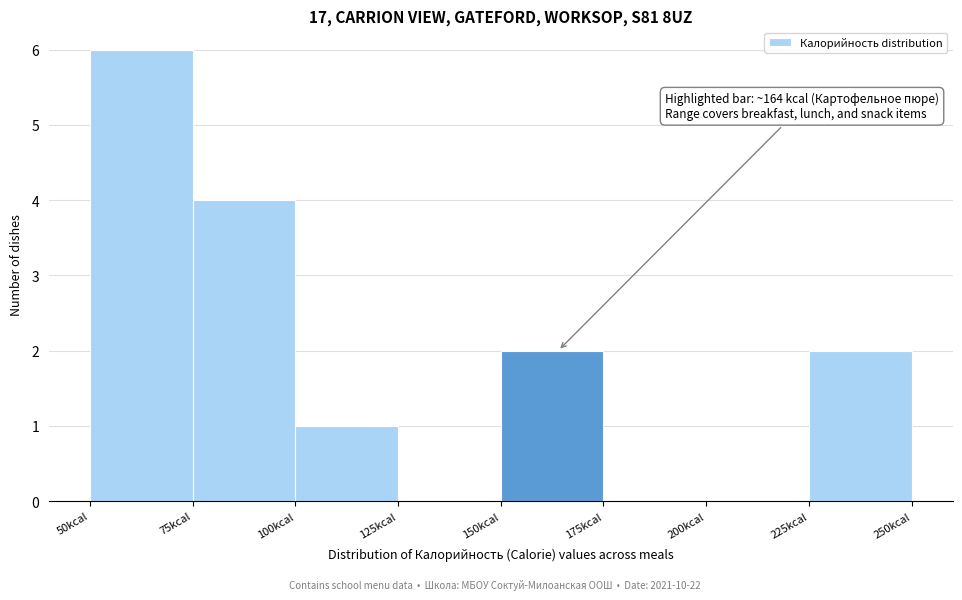

Over which range of the x-axis is the bar tallest?

50 to 75